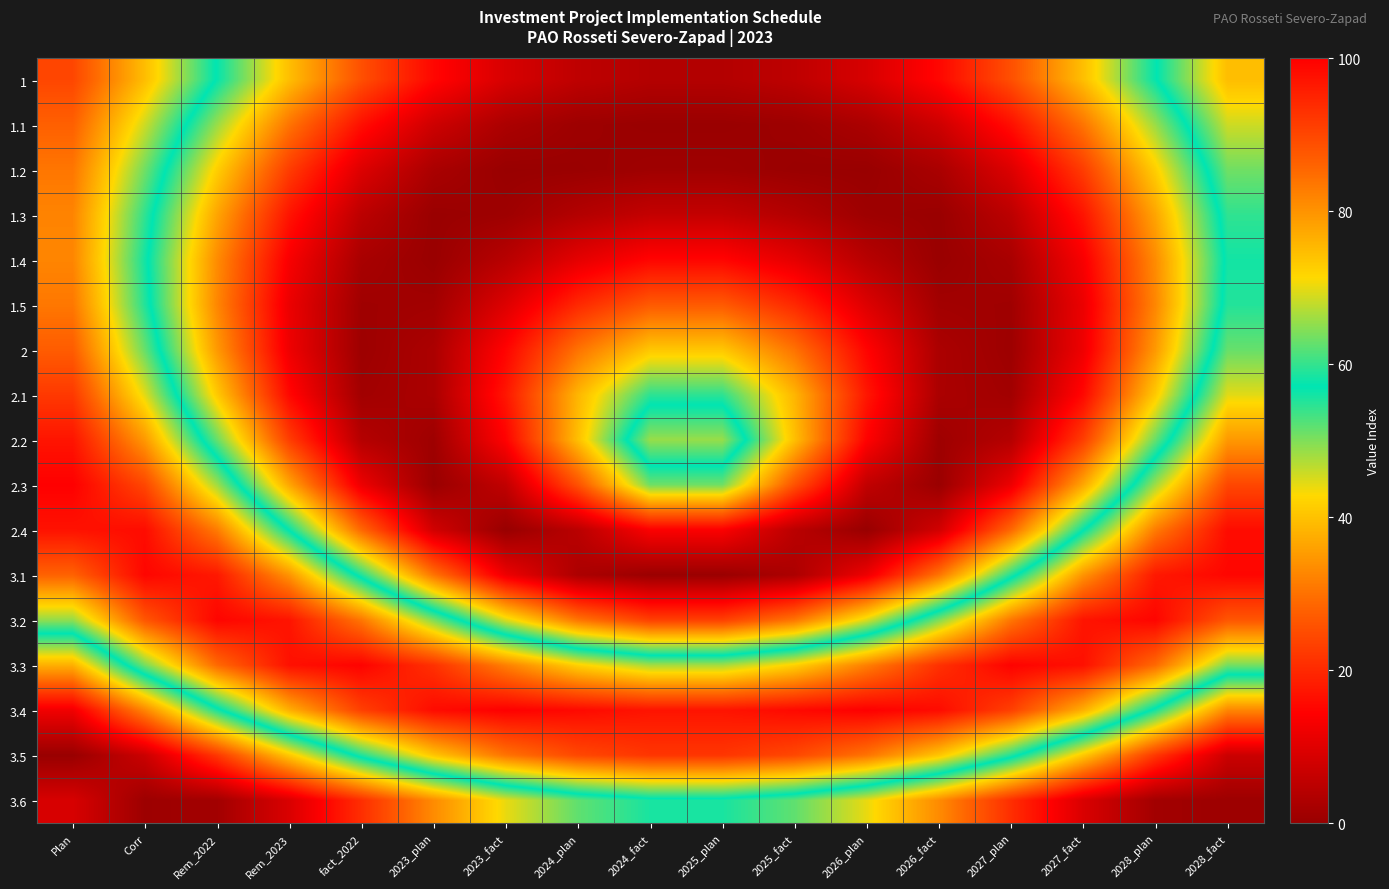

At which category does the chart reach its peak across all series?

2023_fact